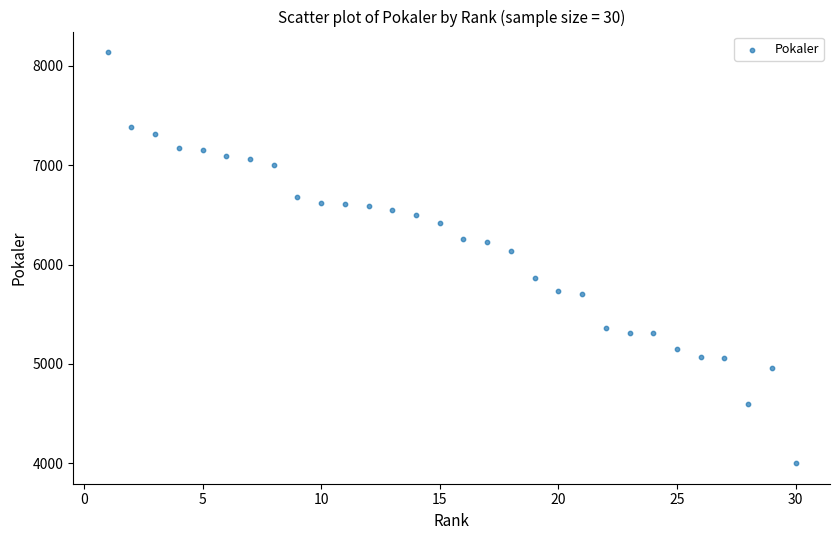

What is the range of Y values (max minus min)?

4138